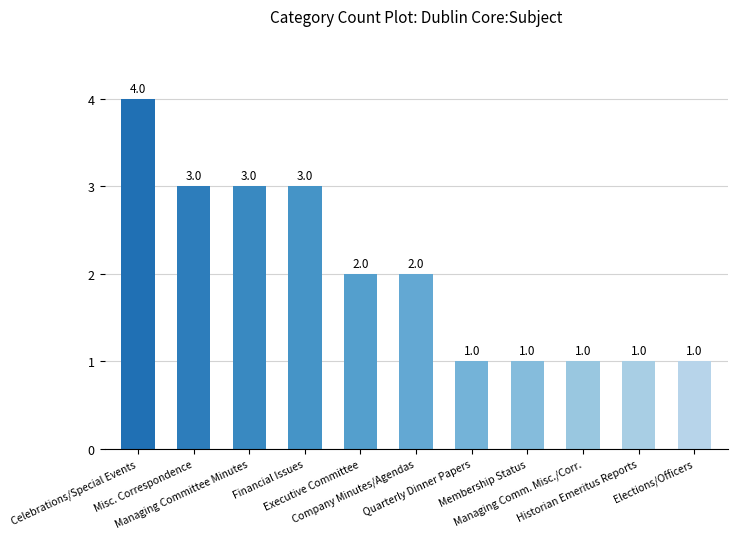

What position from the right is Financial Issues?

8